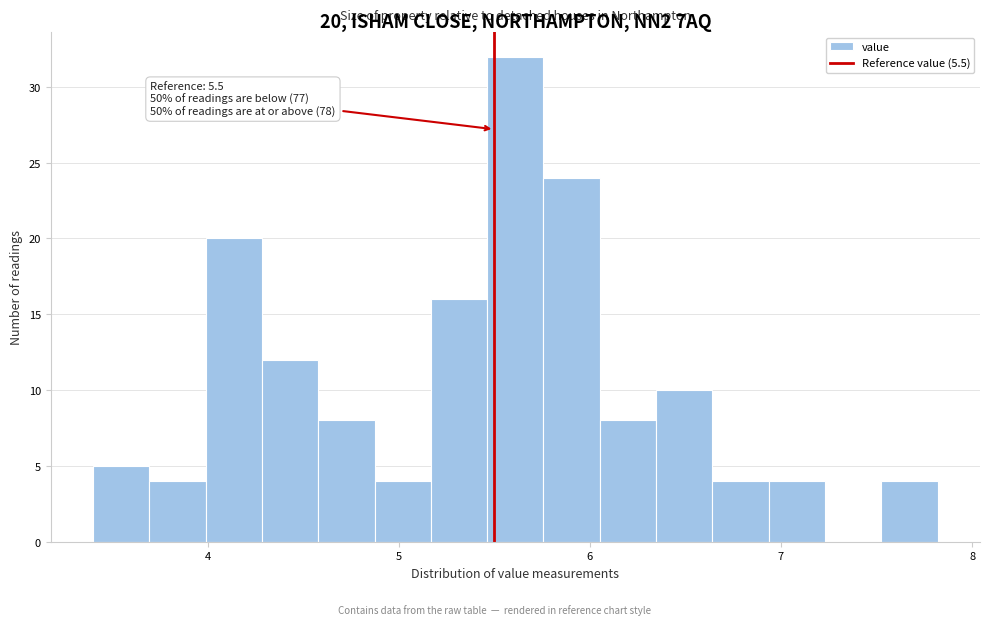

Around what value on the x-axis is the tallest bar? Give the approximate position of its centre, as read against the axis.

5.6